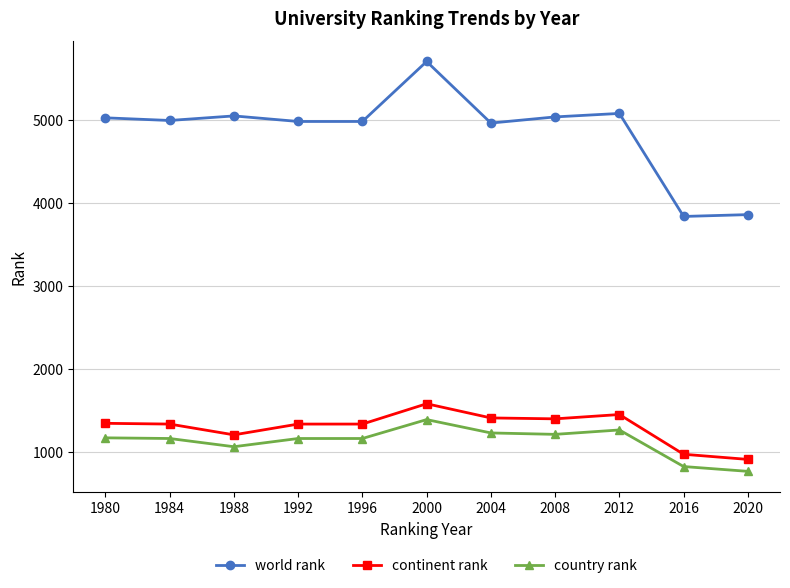

The value of continent rank at 1980 is 641. True or false?

False